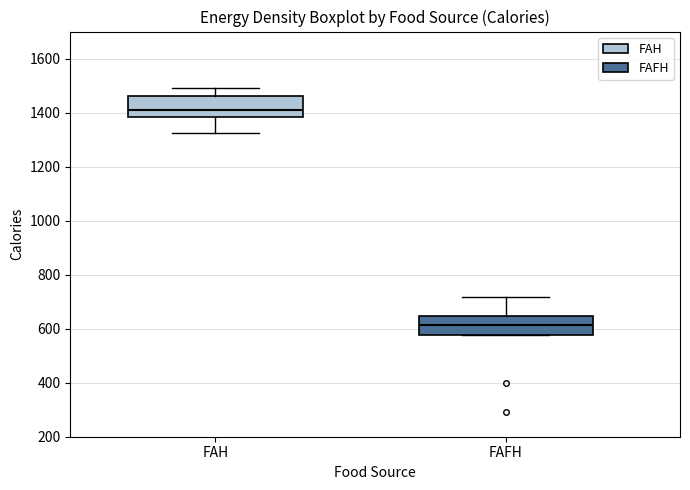

Reading left to right, read every box against the y-axis: the position of its median line, the range the box covers, and the ends of its whiskers. The values are not printed on the chart, so give them approximately, as read against the axis.

FAH: median 1420, box 1380 to 1460, whiskers 1320 to 1500
FAFH: median 620, box 580 to 640, whiskers 580 to 720